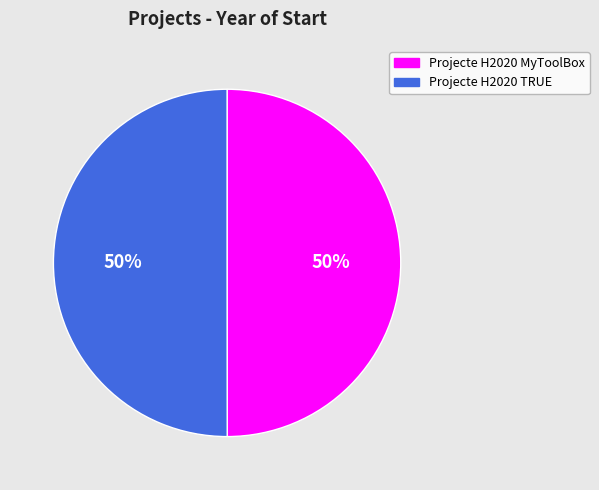

Is it true that Projecte H2020 MyToolBox is 50% of the pie?

True